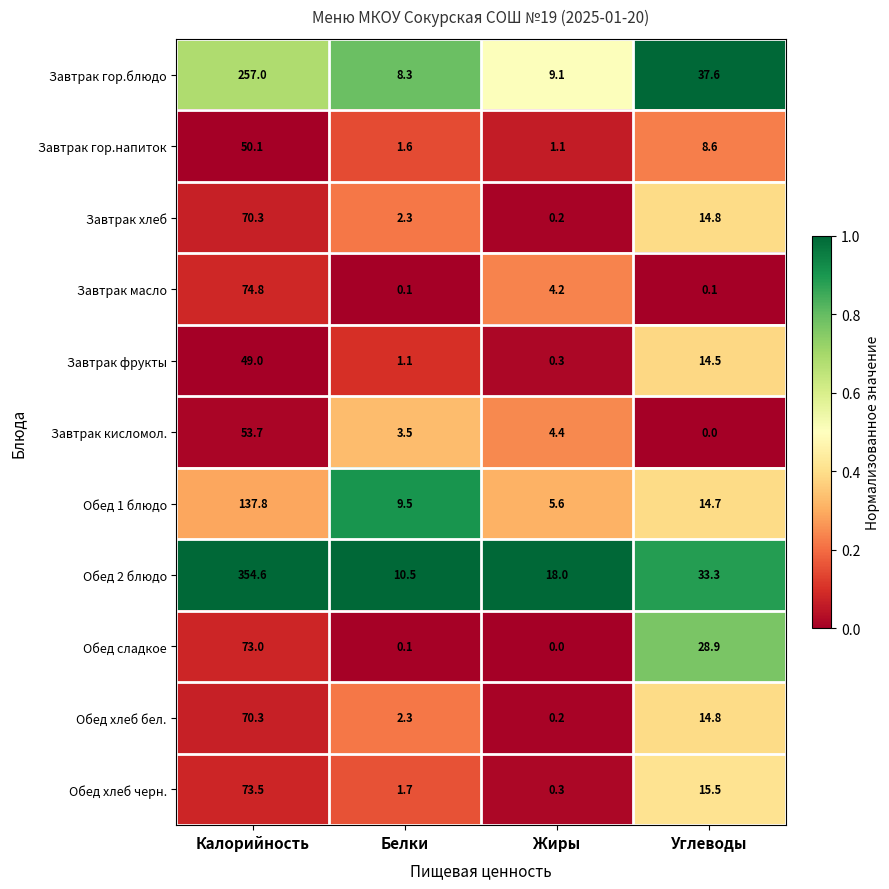

Count the number of categories in the chart.

4